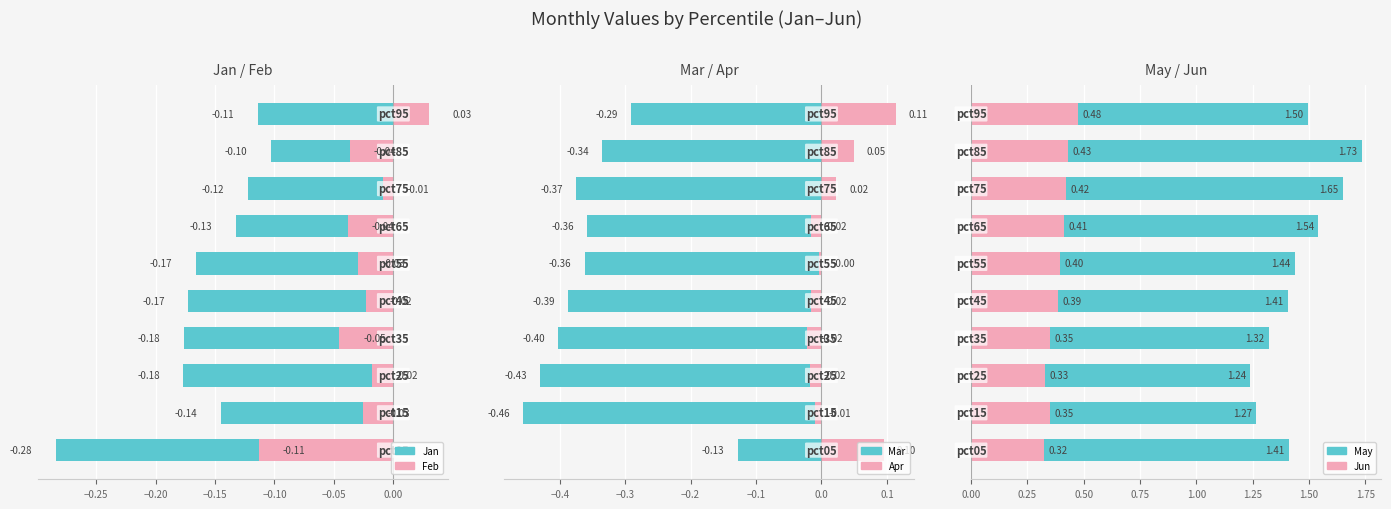

What is the minimum value shown in the chart?

-0.5